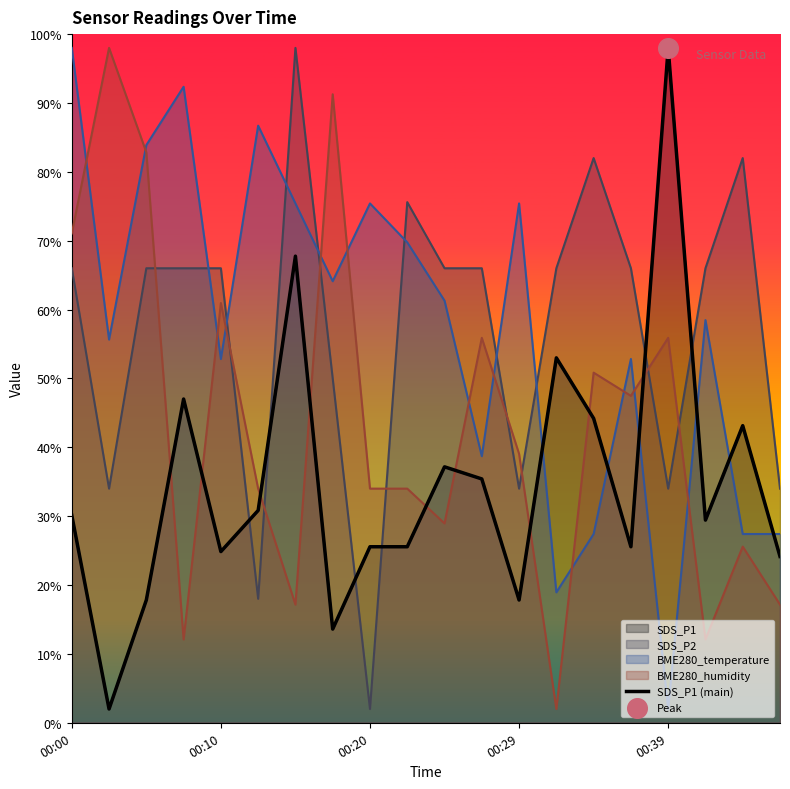

Approximately how many times larger is the value at 18 compared to 16?

0.4